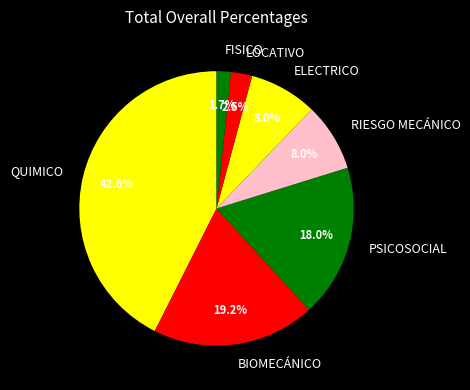

To the nearest percent, what percentage of the pie is QUIMICO?

43%